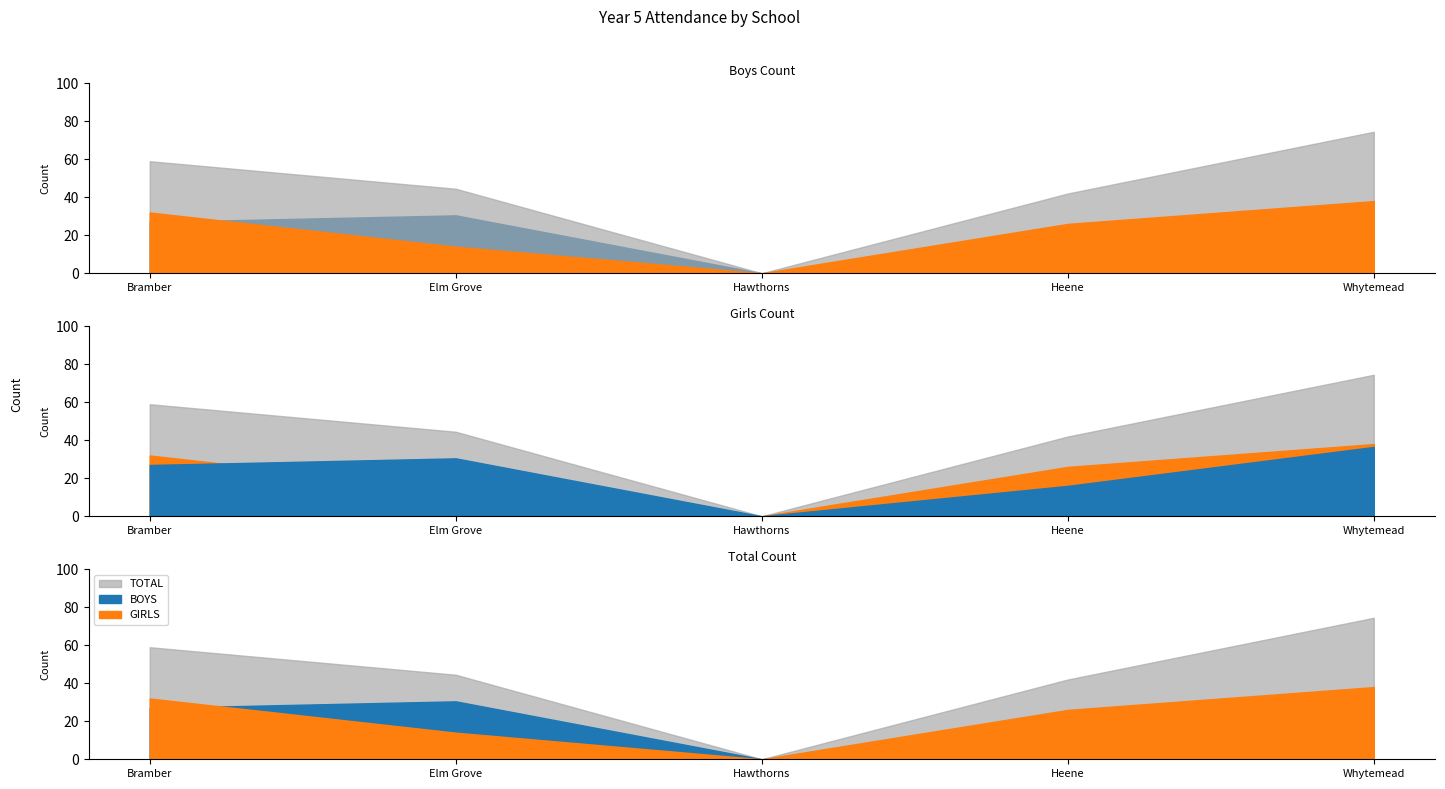

At which label does BOYS first exceed 27?

Elm Grove